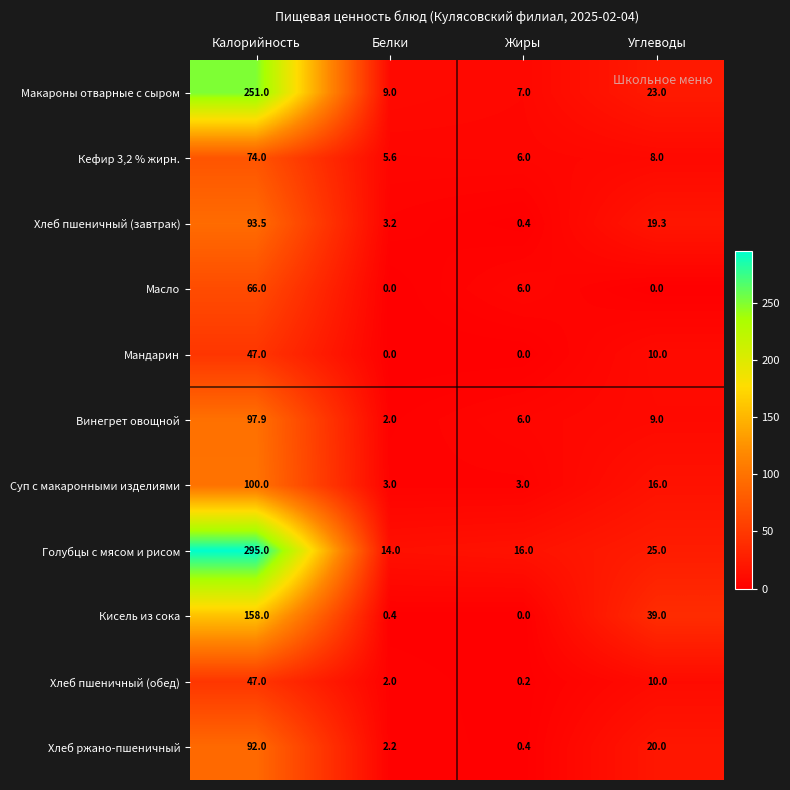

At which category does the chart reach its peak across all series?

Калорийность